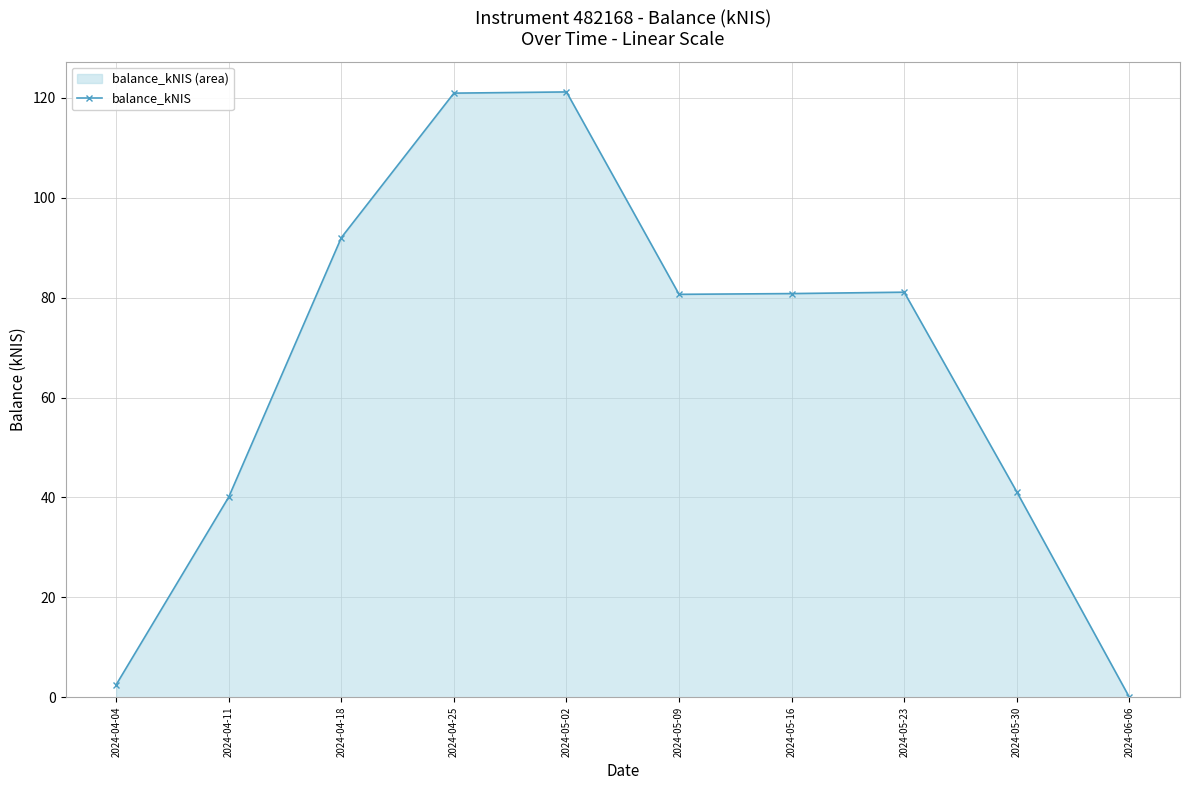

Is it true that the value at 2024-06-06 is 70.0?

False